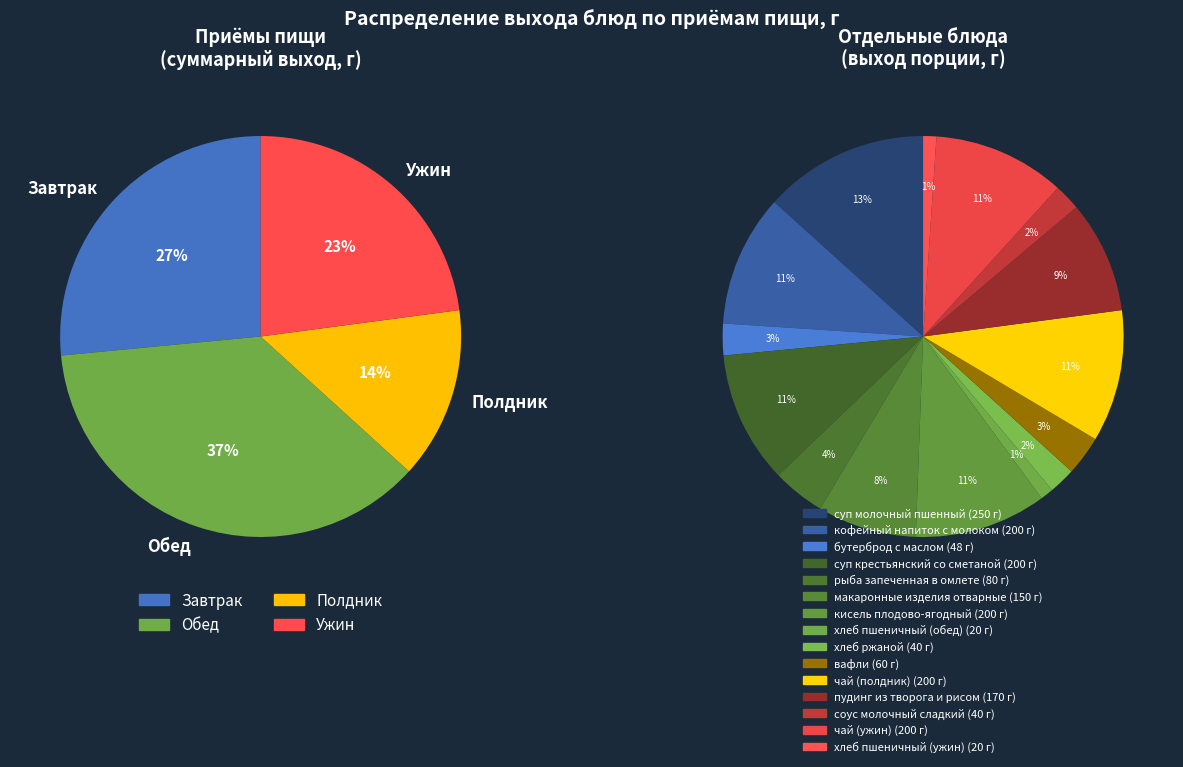

Do суп крестьянский со сметаной and чай (ужин) together represent more than half of the pie?

No